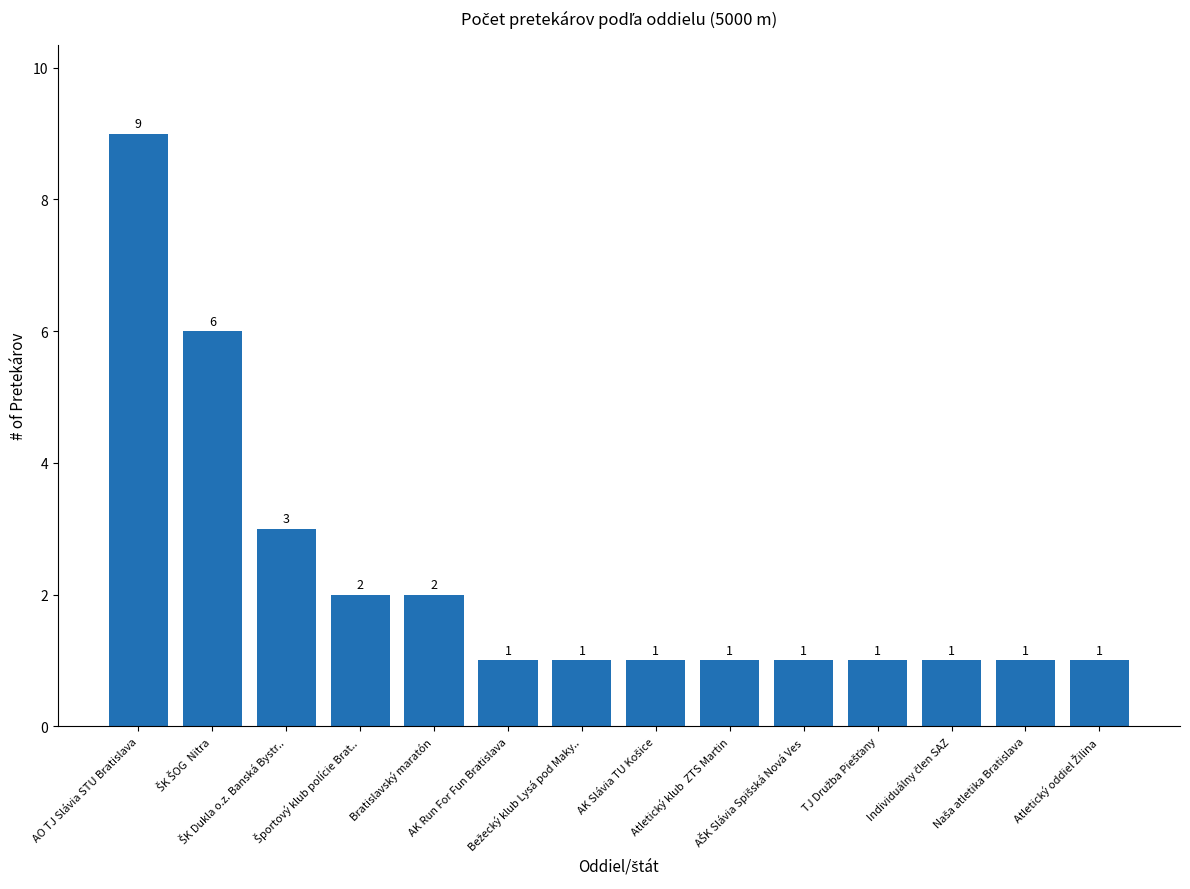

What is the sum of all values?

31